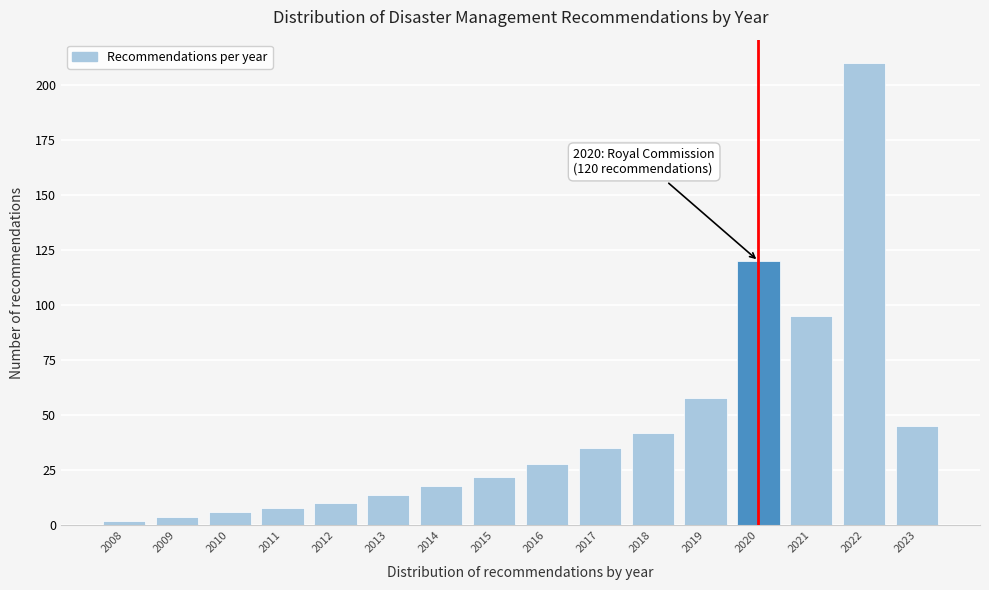

Reading left to right, what are all the values shown in this chart?

2008=2	2009=4	2010=6	2011=8	2012=10	2013=14	2014=18	2015=22	2016=28	2017=35	2018=42	2019=58	2020=120	2021=95	2022=210	2023=45